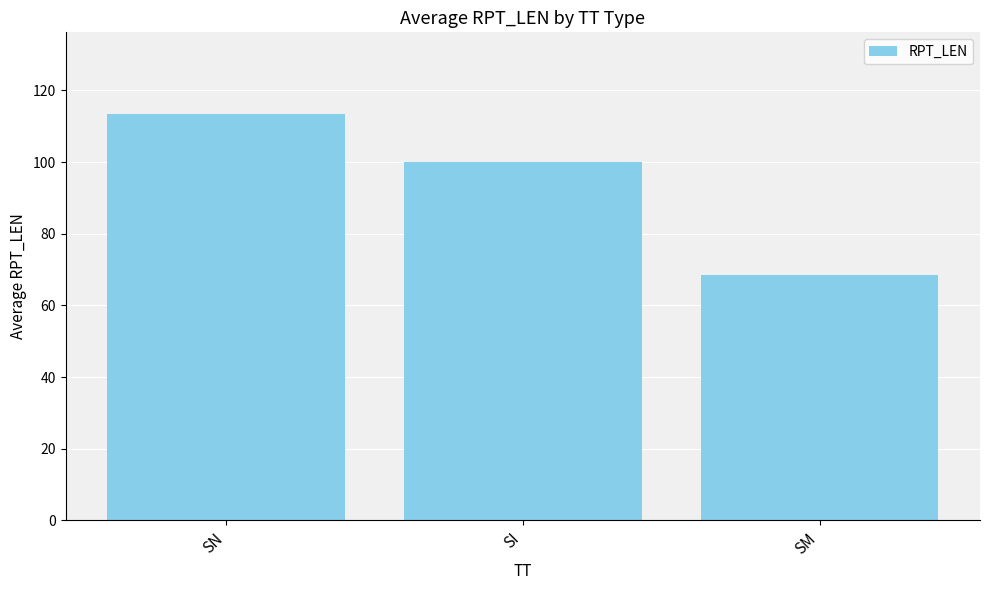

Reading left to right, list all the values displayed in this chart.

113.5	100.0	68.4